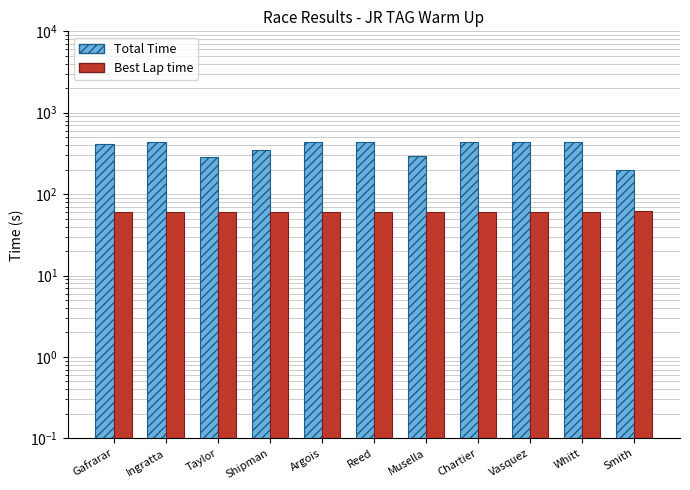

What is the difference between the maximum and minimum values in the Best Lap time series?

1.9